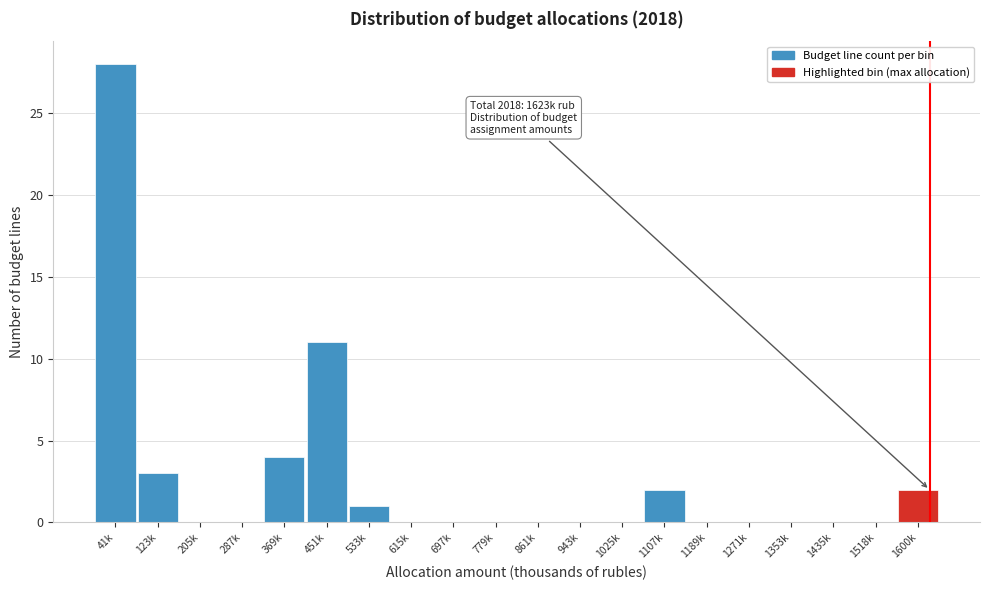

Reading right to left, list all the values displayed in this chart.

1600k=2	1518k=0	1435k=0	1353k=0	1271k=0	1189k=0	1107k=2	1025k=0	943k=0	861k=0	779k=0	697k=0	615k=0	533k=1	451k=11	369k=4	287k=0	205k=0	123k=3	41k=28